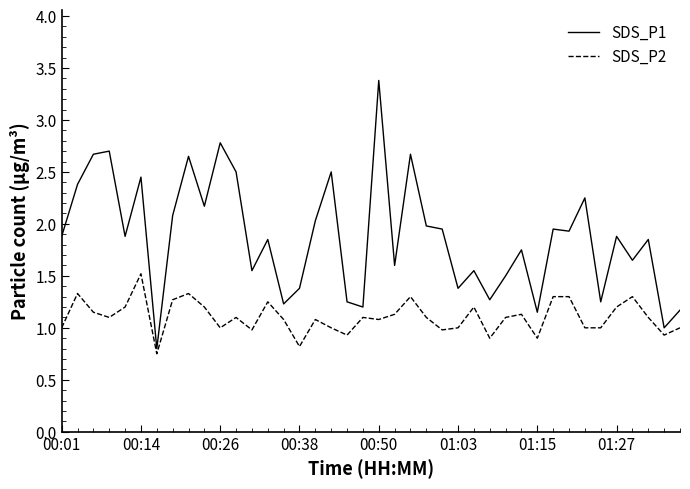

Which series has the largest total across all categories?

SDS_P1